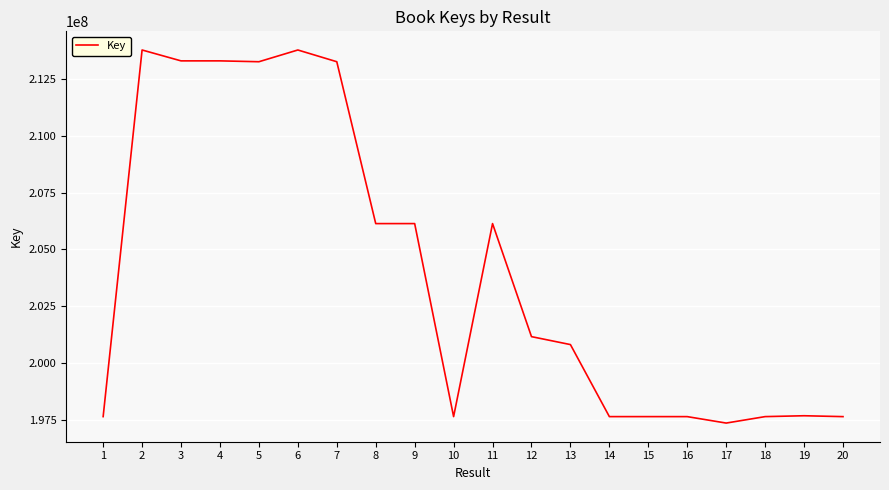

What is the minimum value shown in the chart?

197356238